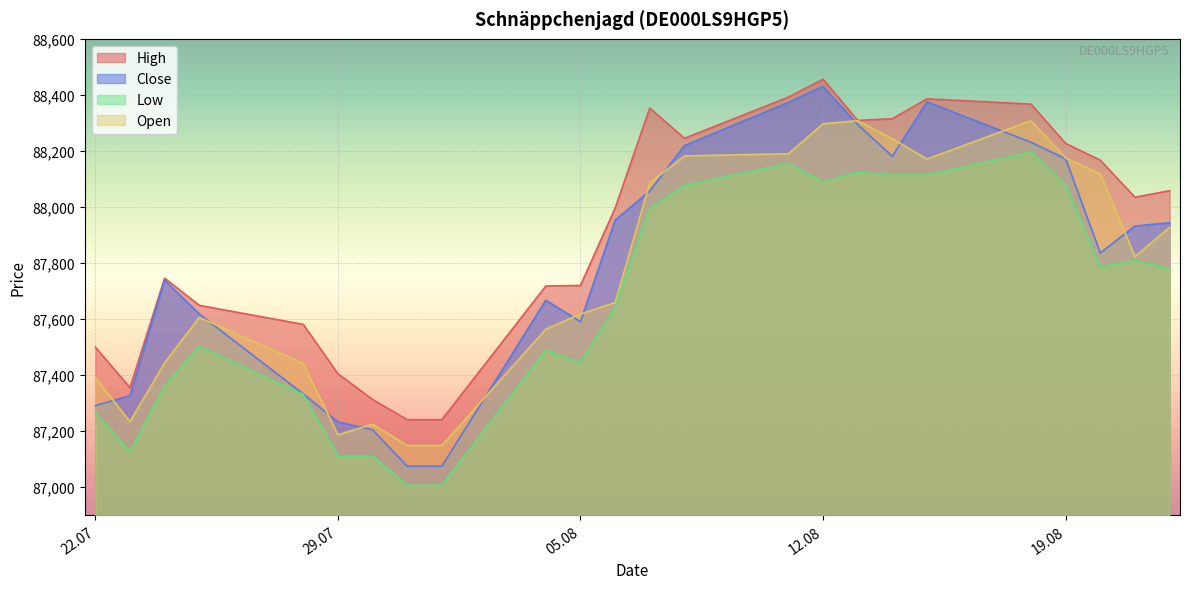

Is it true that Open equals 35348 at 13.08.2025?

False